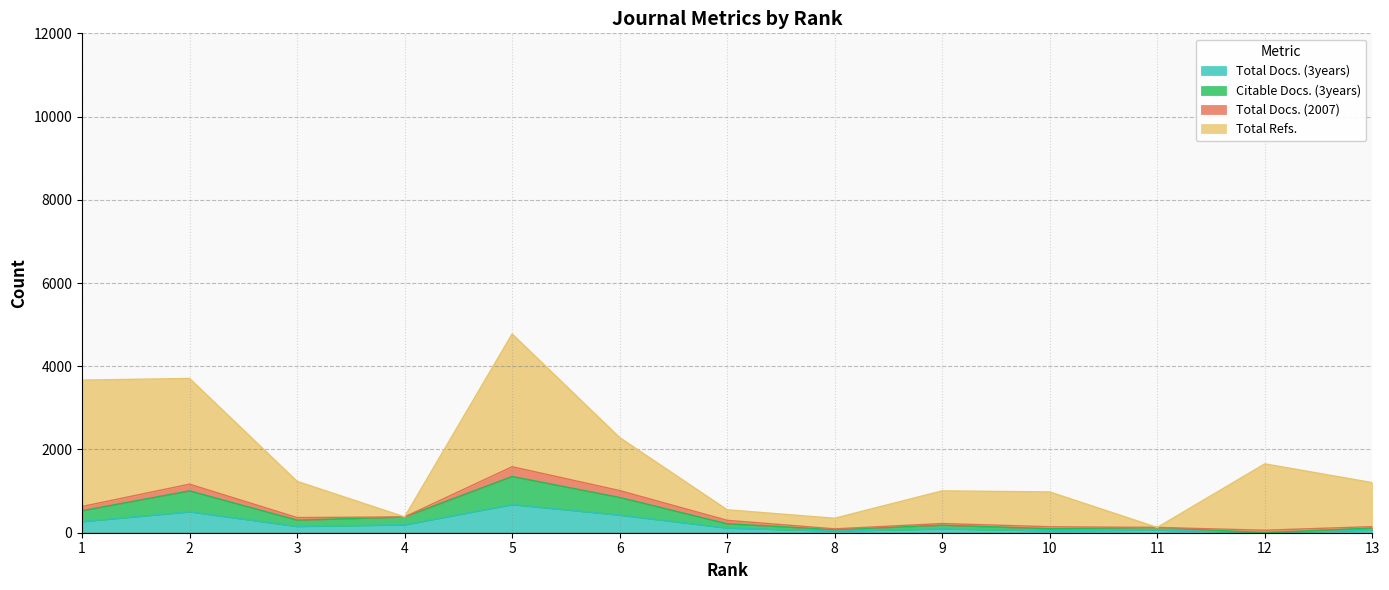

True or false: Total Docs. (3years) and Citable Docs. (3years) intersect in this chart.

False